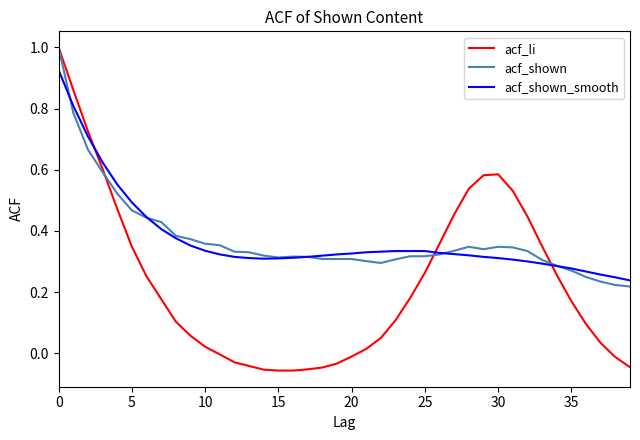

What is the maximum value shown in the chart?

1.0